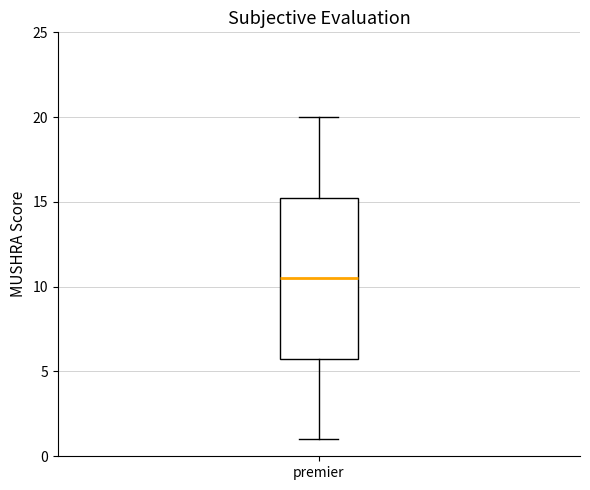

Read this box plot against the y-axis: the position of the median line, the range covered by the box, and the ends of both whiskers. The values are not printed on the chart, so give them approximately, as read against the axis.

median 10.5, box 6.0 to 15.5, whiskers 1.0 to 20.0